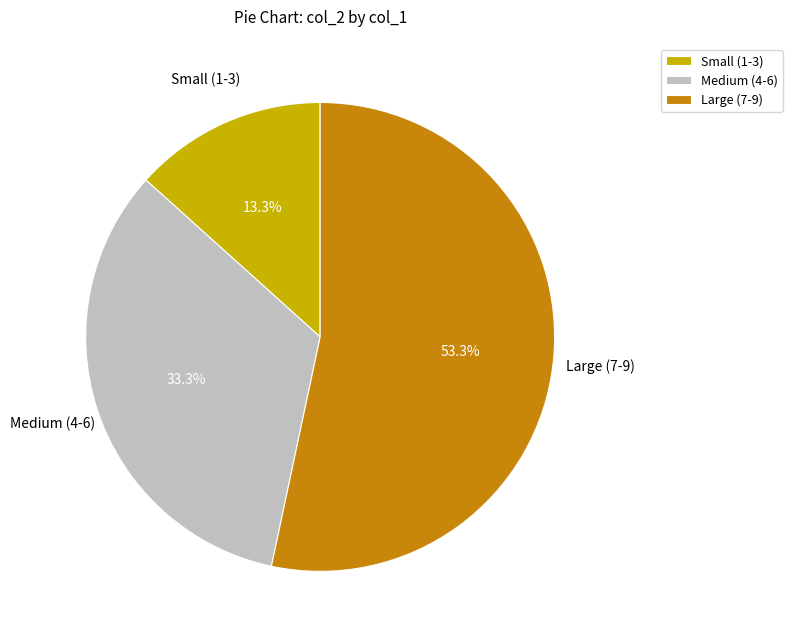

Which has a higher value, Small (1-3) or Large (7-9)?

Large (7-9)